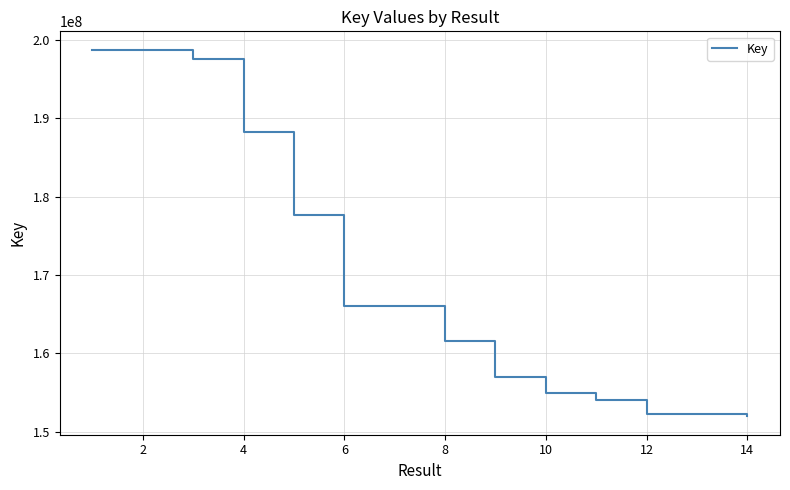

Does the chart have visible grid lines?

Yes